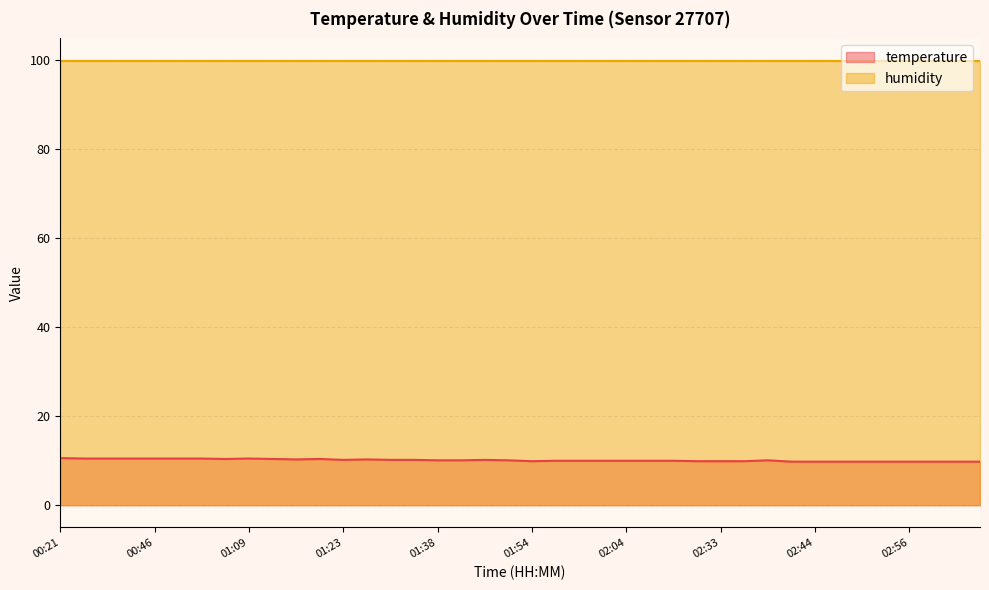

What is the label of the 20th point from the left?

01:49